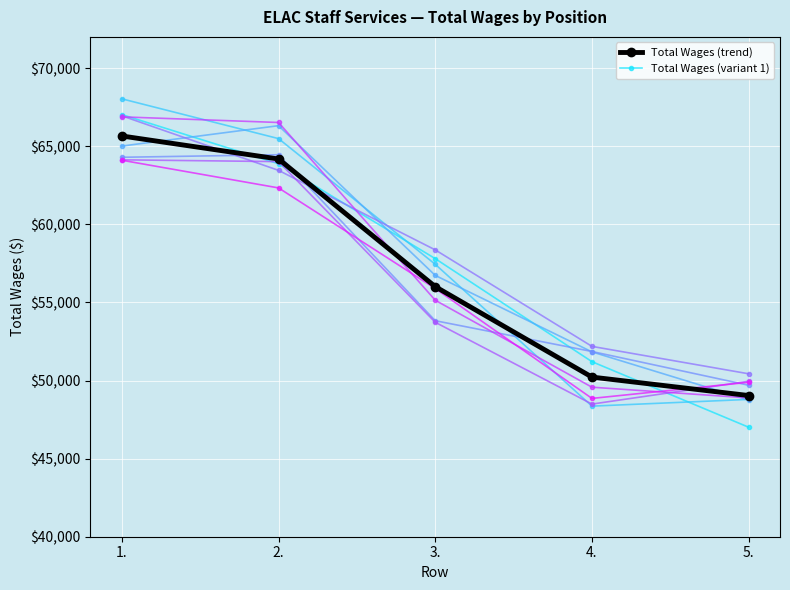

What is the smallest value displayed?

47009.9